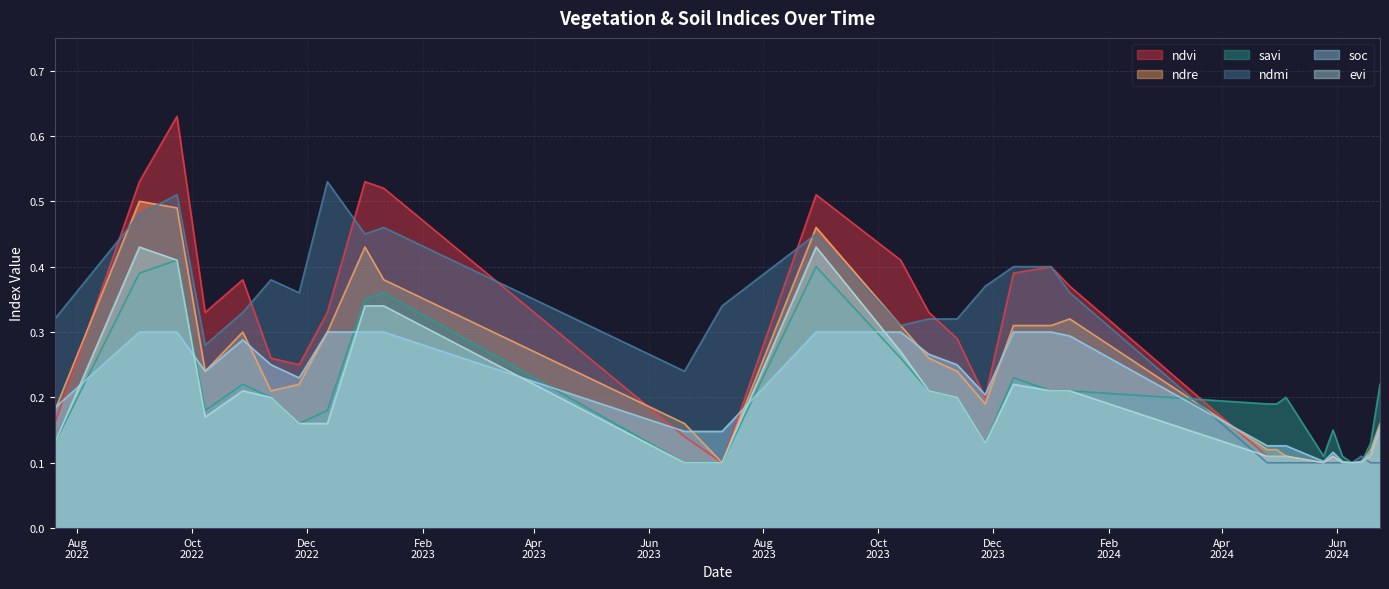

Reading right to left, extract all data points from this chart.

ndvi: 24-06-2024=0.1	19-06-2024=0.1	14-06-2024=0.1	09-06-2024=0.1	04-06-2024=0.1	30-05-2024=0.1	25-05-2024=0.1	05-05-2024=0.1	30-04-2024=0.1	25-04-2024=0.1	11-01-2024=0.4	01-01-2024=0.4	12-12-2023=0.4	27-11-2023=0.2	12-11-2023=0.3	28-10-2023=0.3	13-10-2023=0.4	29-08-2023=0.5	10-07-2023=0.1	20-06-2023=0.1	11-01-2023=0.5	01-01-2023=0.5	12-12-2022=0.3	27-11-2022=0.2	12-11-2022=0.3	28-10-2022=0.4	08-10-2022=0.3	23-09-2022=0.6	03-09-2022=0.5	20-07-2022=0.2
ndre: 24-06-2024=0.2	19-06-2024=0.1	14-06-2024=0.1	09-06-2024=0.1	04-06-2024=0.1	30-05-2024=0.1	25-05-2024=0.1	05-05-2024=0.1	30-04-2024=0.1	25-04-2024=0.1	11-01-2024=0.3	01-01-2024=0.3	12-12-2023=0.3	27-11-2023=0.2	12-11-2023=0.2	28-10-2023=0.3	13-10-2023=0.3	29-08-2023=0.5	10-07-2023=0.1	20-06-2023=0.2	11-01-2023=0.4	01-01-2023=0.4	12-12-2022=0.3	27-11-2022=0.2	12-11-2022=0.2	28-10-2022=0.3	08-10-2022=0.2	23-09-2022=0.5	03-09-2022=0.5	20-07-2022=0.2
savi: 24-06-2024=0.2	19-06-2024=0.1	14-06-2024=0.1	09-06-2024=0.1	04-06-2024=0.1	30-05-2024=0.1	25-05-2024=0.1	05-05-2024=0.2	30-04-2024=0.2	25-04-2024=0.2	11-01-2024=0.2	01-01-2024=0.2	12-12-2023=0.2	27-11-2023=0.1	12-11-2023=0.2	28-10-2023=0.2	13-10-2023=0.3	29-08-2023=0.4	10-07-2023=0.1	20-06-2023=0.1	11-01-2023=0.4	01-01-2023=0.3	12-12-2022=0.2	27-11-2022=0.2	12-11-2022=0.2	28-10-2022=0.2	08-10-2022=0.2	23-09-2022=0.4	03-09-2022=0.4	20-07-2022=0.1
ndmi: 24-06-2024=0.1	19-06-2024=0.1	14-06-2024=0.1	09-06-2024=0.1	04-06-2024=0.1	30-05-2024=0.1	25-05-2024=0.1	05-05-2024=0.1	30-04-2024=0.1	25-04-2024=0.1	11-01-2024=0.4	01-01-2024=0.4	12-12-2023=0.4	27-11-2023=0.4	12-11-2023=0.3	28-10-2023=0.3	13-10-2023=0.3	29-08-2023=0.5	10-07-2023=0.3	20-06-2023=0.2	11-01-2023=0.5	01-01-2023=0.5	12-12-2022=0.5	27-11-2022=0.4	12-11-2022=0.4	28-10-2022=0.3	08-10-2022=0.3	23-09-2022=0.5	03-09-2022=0.5	20-07-2022=0.3
soc: 24-06-2024=0.2	19-06-2024=0.1	14-06-2024=0.1	09-06-2024=0.1	04-06-2024=0.1	30-05-2024=0.1	25-05-2024=0.1	05-05-2024=0.1	30-04-2024=0.1	25-04-2024=0.1	11-01-2024=0.3	01-01-2024=0.3	12-12-2023=0.3	27-11-2023=0.2	12-11-2023=0.2	28-10-2023=0.3	13-10-2023=0.3	29-08-2023=0.3	10-07-2023=0.1	20-06-2023=0.1	11-01-2023=0.3	01-01-2023=0.3	12-12-2022=0.3	27-11-2022=0.2	12-11-2022=0.2	28-10-2022=0.3	08-10-2022=0.2	23-09-2022=0.3	03-09-2022=0.3	20-07-2022=0.2
evi: 24-06-2024=0.1	19-06-2024=0.1	14-06-2024=0.1	09-06-2024=0.1	04-06-2024=0.1	30-05-2024=0.1	25-05-2024=0.1	05-05-2024=0.1	30-04-2024=0.1	25-04-2024=0.1	11-01-2024=0.2	01-01-2024=0.2	12-12-2023=0.2	27-11-2023=0.1	12-11-2023=0.2	28-10-2023=0.2	13-10-2023=0.3	29-08-2023=0.4	10-07-2023=0.1	20-06-2023=0.1	11-01-2023=0.3	01-01-2023=0.3	12-12-2022=0.2	27-11-2022=0.2	12-11-2022=0.2	28-10-2022=0.2	08-10-2022=0.2	23-09-2022=0.4	03-09-2022=0.4	20-07-2022=0.1